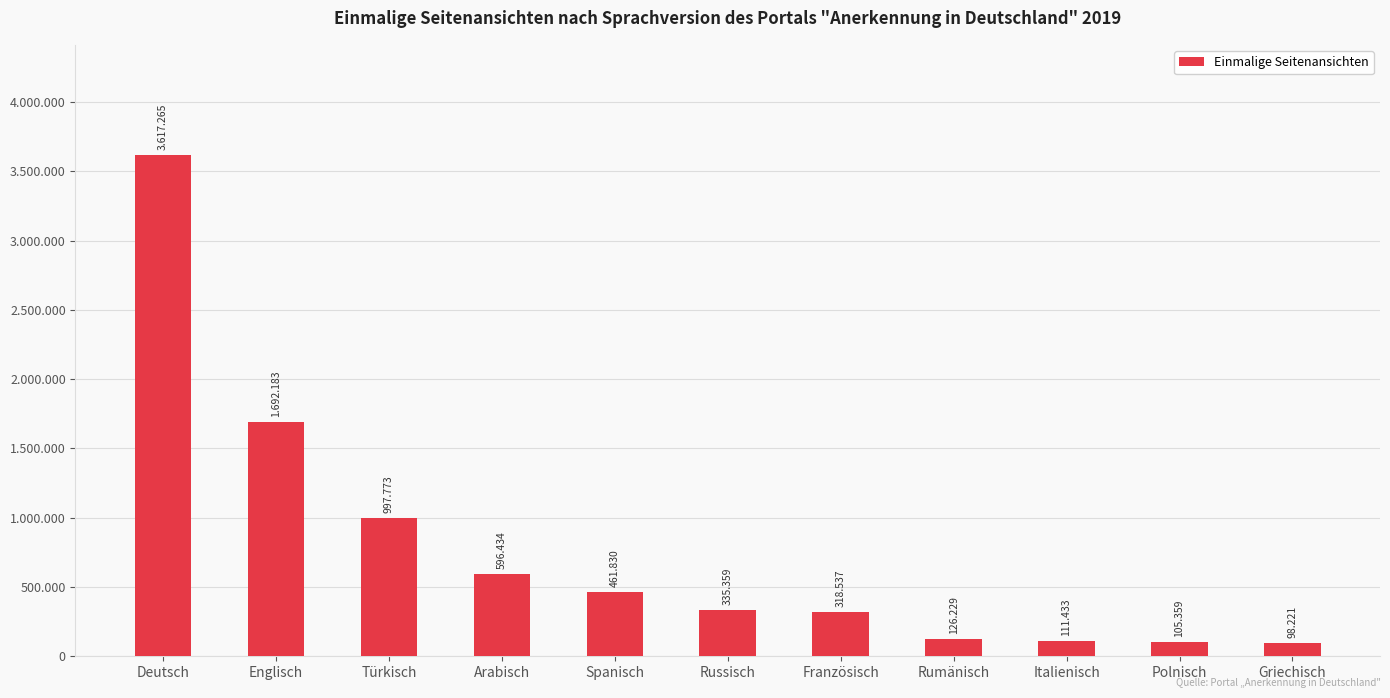

Reading left to right, what are all the values shown in this chart?

Deutsch=3617265	Englisch=1692183	Türkisch=997773	Arabisch=596434	Spanisch=461830	Russisch=335359	Französisch=318537	Rumänisch=126229	Italienisch=111433	Polnisch=105359	Griechisch=98221